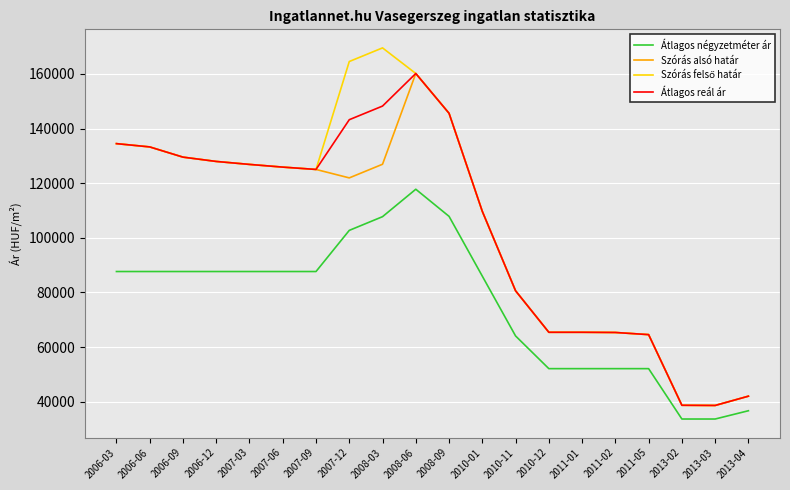

True or false: Átlagos négyzetméter ár and Szórás alsó határ intersect in this chart.

False